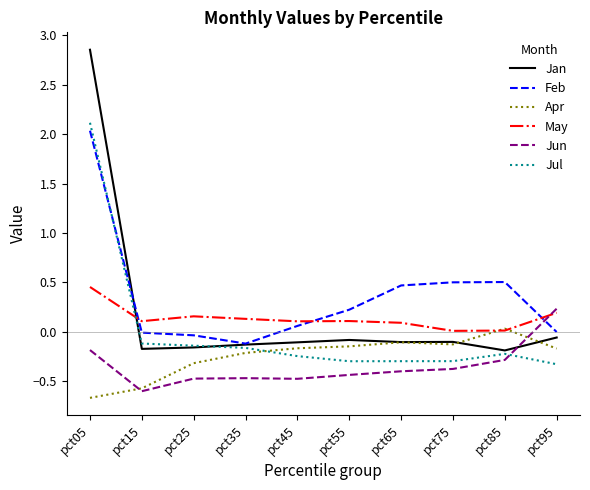

Where does the Feb series first go above 0?

pct05